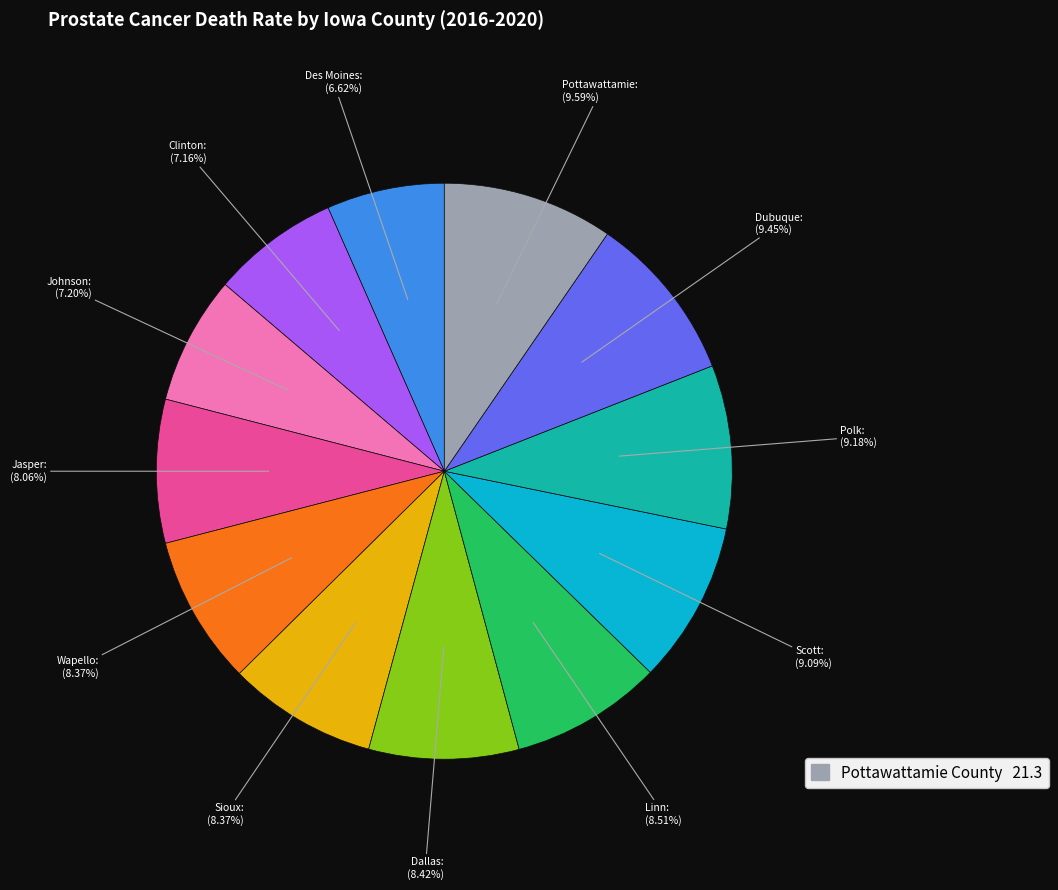

Does any single category account for the majority?

No